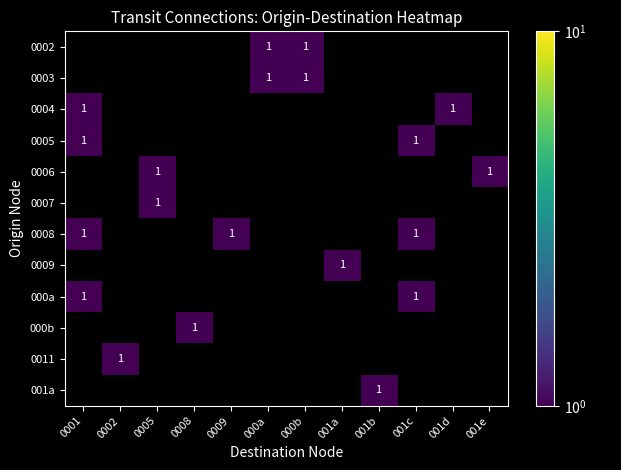

List the series in order of their peak value, lowest first.

0002, 0003, 0004, 0005, 0006, 0007, 0008, 0009, 000a, 000b, 0011, 001a